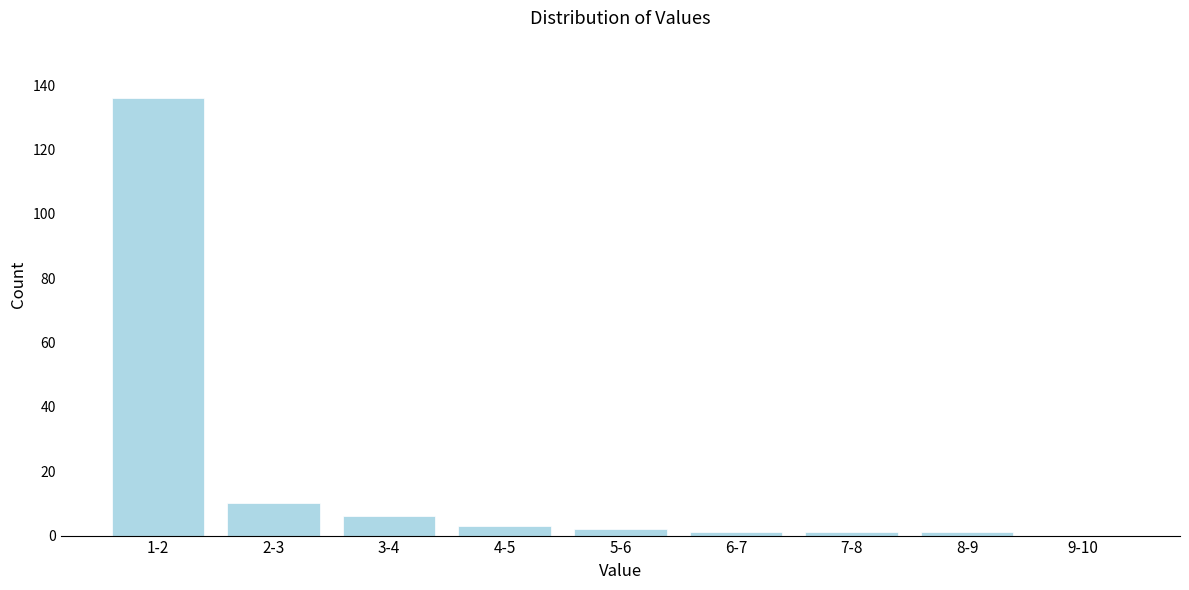

Reading left to right, what are all the values shown in this chart?

1-2=136	2-3=10	3-4=6	4-5=3	5-6=2	6-7=1	7-8=1	8-9=1	9-10=0